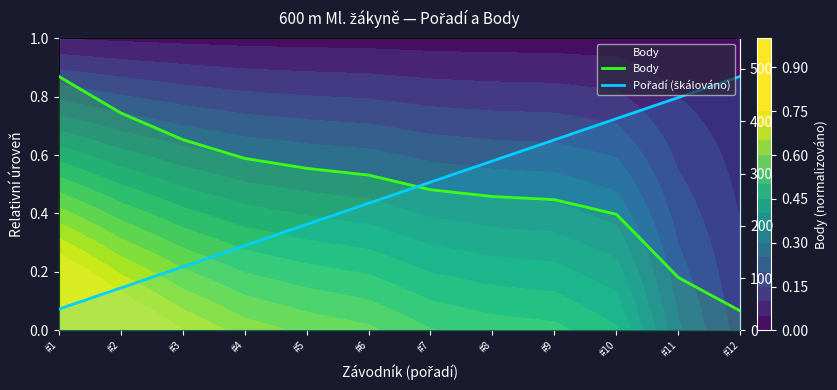

How many lines are shown in the chart?

2